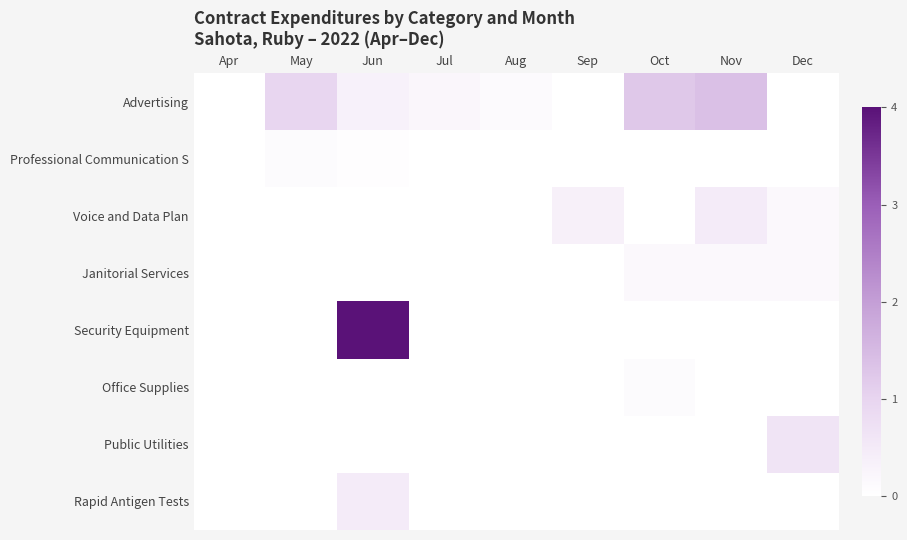

Reading left to right, transcribe all the data shown in this chart.

Advertising: Apr=0.0	May=1.0	Jun=0.3	Jul=0.2	Aug=0.1	Sep=0.0	Oct=1.2	Nov=1.4	Dec=0.0
Professional Communication S: Apr=0.0	May=0.1	Jun=0.0	Jul=0.0	Aug=0.0	Sep=0.0	Oct=0.0	Nov=0.0	Dec=0.0
Voice and Data Plan: Apr=0.0	May=0.0	Jun=0.0	Jul=0.0	Aug=0.0	Sep=0.3	Oct=0.0	Nov=0.5	Dec=0.2
Janitorial Services: Apr=0.0	May=0.0	Jun=0.0	Jul=0.0	Aug=0.0	Sep=0.0	Oct=0.2	Nov=0.2	Dec=0.2
Security Equipment: Apr=0.0	May=0.0	Jun=4.0	Jul=0.0	Aug=0.0	Sep=0.0	Oct=0.0	Nov=0.0	Dec=0.0
Office Supplies: Apr=0.0	May=0.0	Jun=0.0	Jul=0.0	Aug=0.0	Sep=0.0	Oct=0.1	Nov=0.0	Dec=0.0
Public Utilities: Apr=0.0	May=0.0	Jun=0.0	Jul=0.0	Aug=0.0	Sep=0.0	Oct=0.0	Nov=0.0	Dec=0.6
Rapid Antigen Tests: Apr=0.0	May=0.0	Jun=0.5	Jul=0.0	Aug=0.0	Sep=0.0	Oct=0.0	Nov=0.0	Dec=0.0